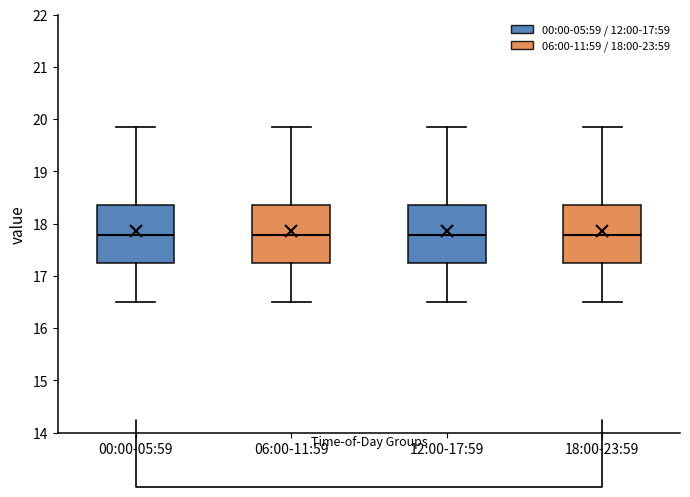

Reading left to right, transcribe this box plot: for each box, give where its median line is, the range the box spans, and where its two whiskers end, as read against the y-axis. The values are not printed on the chart, so give them approximately, as read against the axis.

00:00-05:59: median 17.8, box 17.3 to 18.4, whiskers 16.5 to 19.9
06:00-11:59: median 17.8, box 17.3 to 18.4, whiskers 16.5 to 19.9
12:00-17:59: median 17.8, box 17.3 to 18.4, whiskers 16.5 to 19.9
18:00-23:59: median 17.8, box 17.3 to 18.4, whiskers 16.5 to 19.9